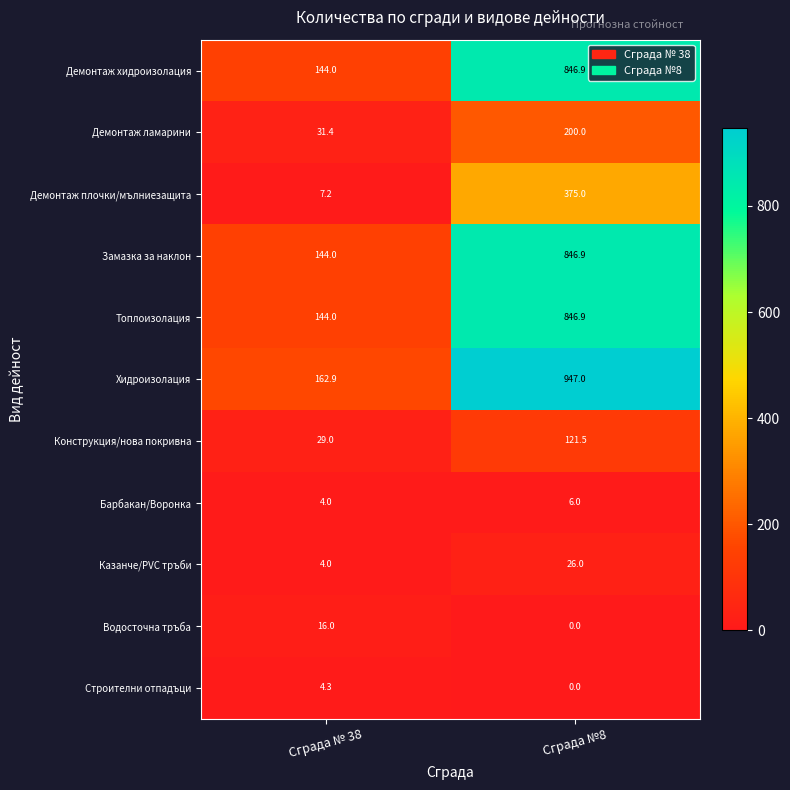

True or false: Демонтаж хидроизолация has a value of 62.6 at Сграда № 38.

False